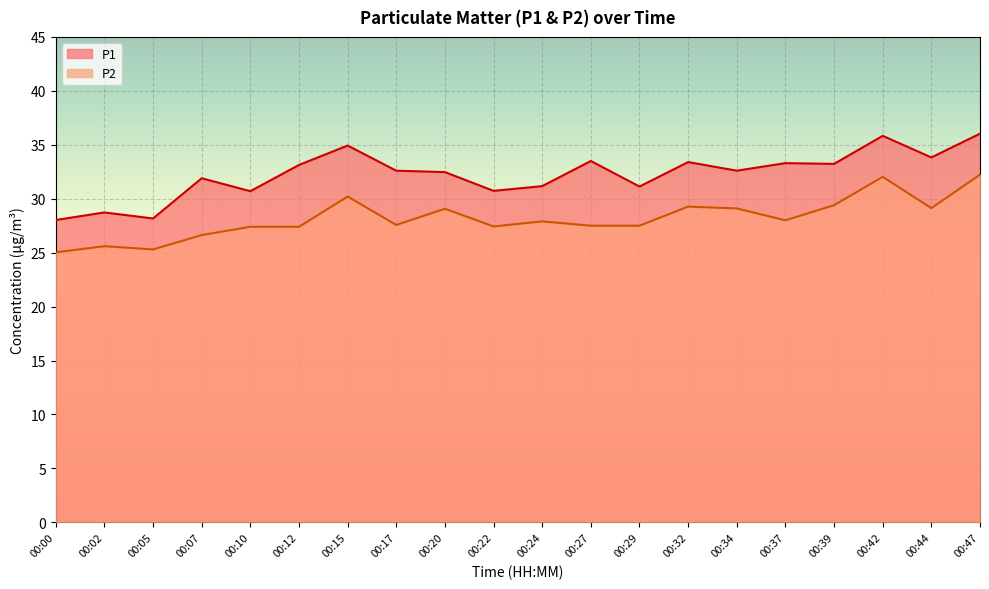

Count the number of data series in this chart.

2